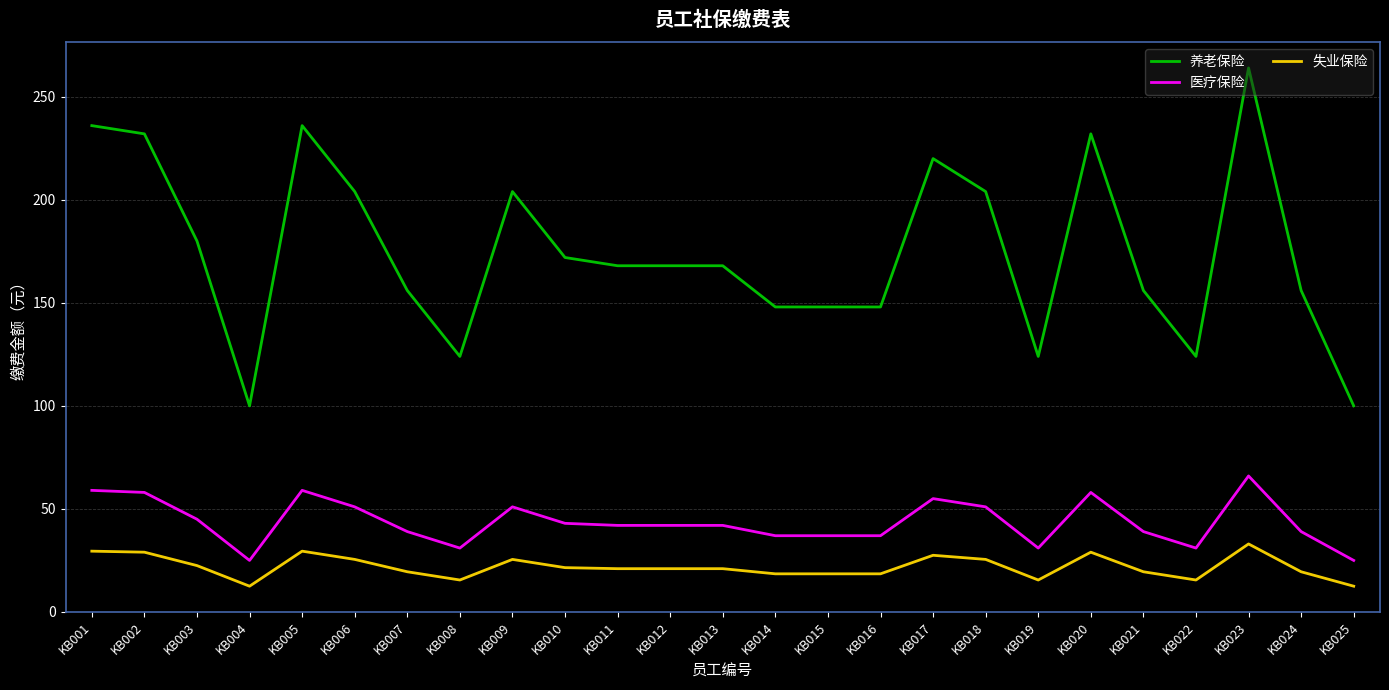

Where is the first local maximum for 养老保险?

KB005